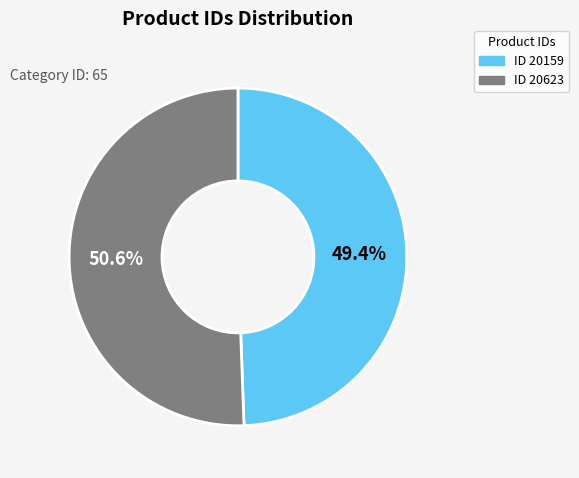

Does any single category account for the majority?

Yes